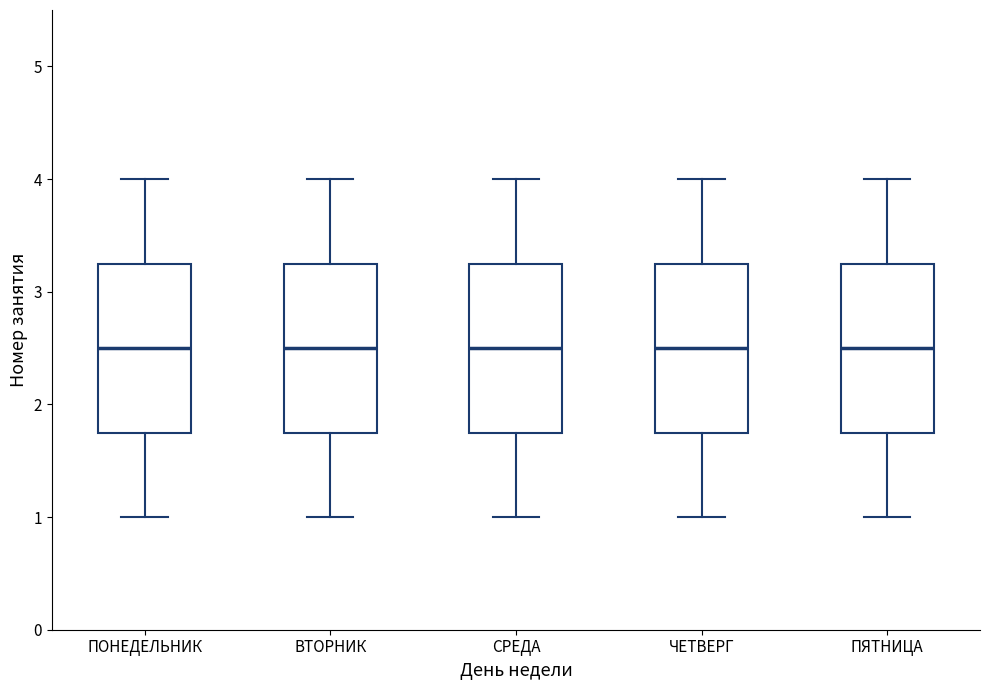

Reading left to right, transcribe this box plot: for each box, give where its median line is, the range the box spans, and where its two whiskers end, as read against the y-axis. The values are not printed on the chart, so give them approximately, as read against the axis.

ПОНЕДЕЛЬНИК: median 2.5, box 1.8 to 3.3, whiskers 1.0 to 4.0
ВТОРНИК: median 2.5, box 1.8 to 3.3, whiskers 1.0 to 4.0
СРЕДА: median 2.5, box 1.8 to 3.3, whiskers 1.0 to 4.0
ЧЕТВЕРГ: median 2.5, box 1.8 to 3.3, whiskers 1.0 to 4.0
ПЯТНИЦА: median 2.5, box 1.8 to 3.3, whiskers 1.0 to 4.0